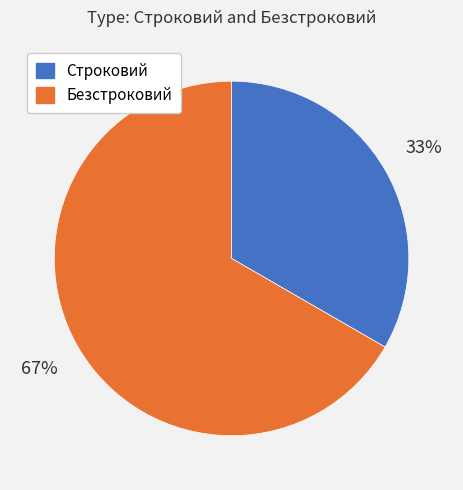

Combined, do Строковий and Безстроковий account for over 50%?

Yes